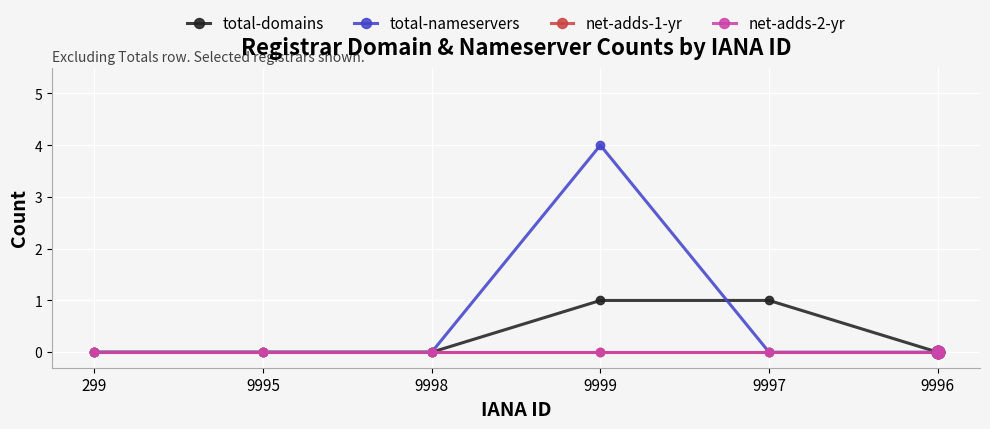

The total-domains series shows 2 at 9999. True or false?

False